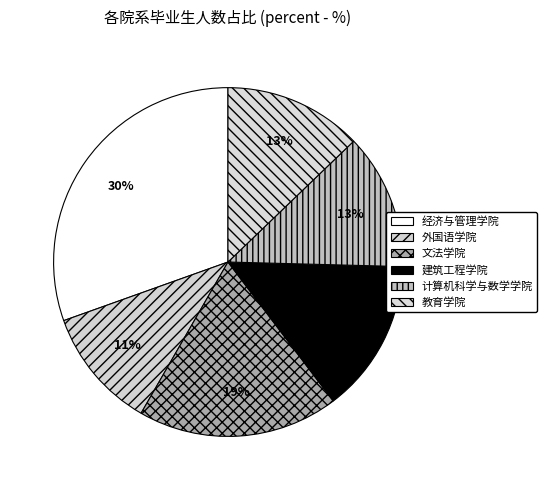

Does any single category account for the majority?

No